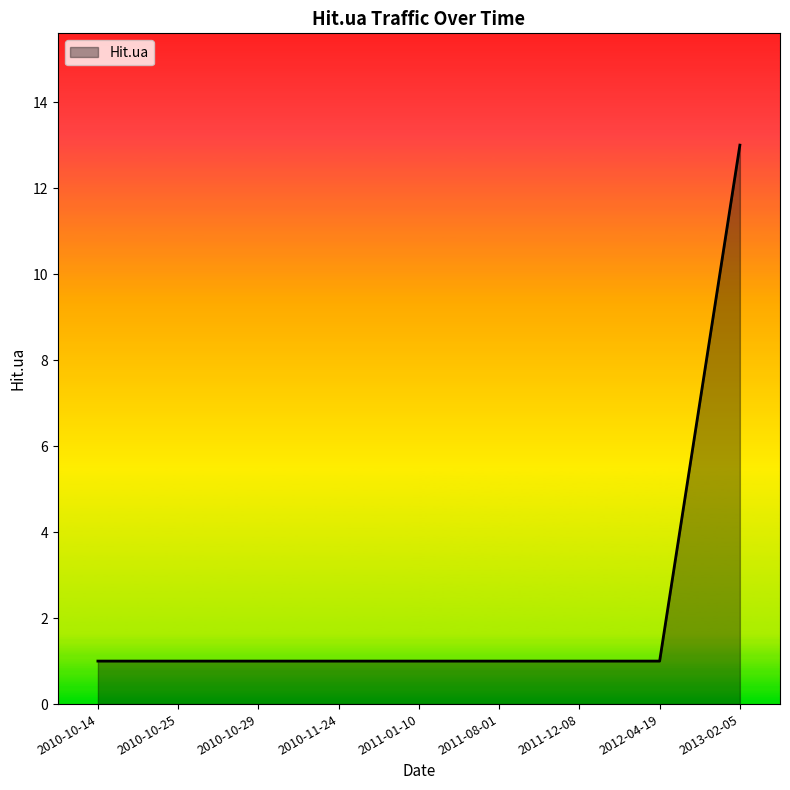

What is the difference between the maximum and minimum values?

12